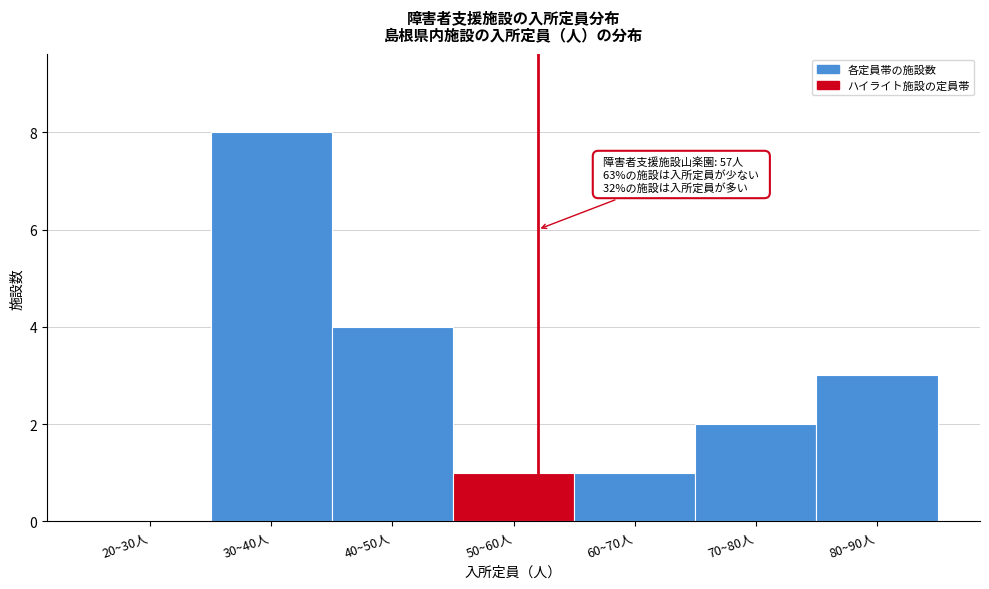

Reading left to right, what are all the values shown in this chart?

20~30人=0	30~40人=8	40~50人=4	50~60人=1	60~70人=1	70~80人=2	80~90人=3